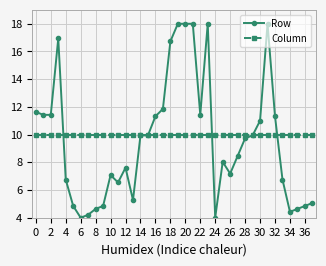

What is the highest value of the Column series?

10.0